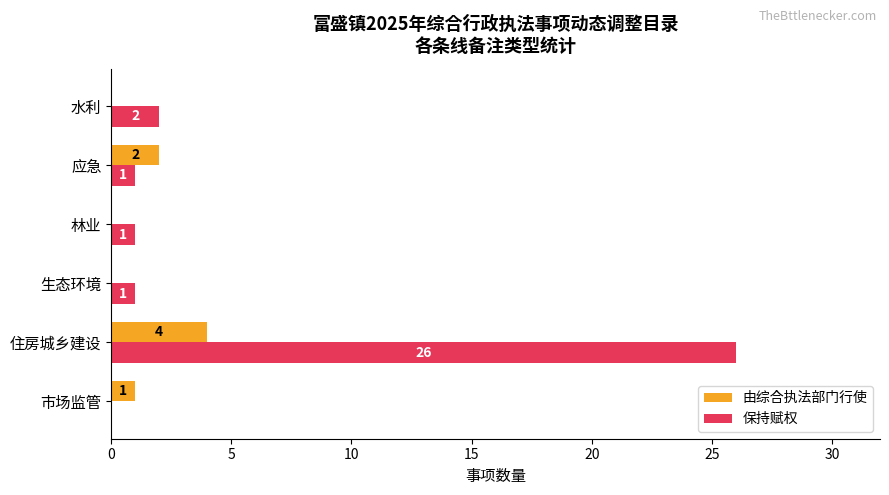

Between 生态环境 and 水利, which series saw the biggest shift?

保持赋权